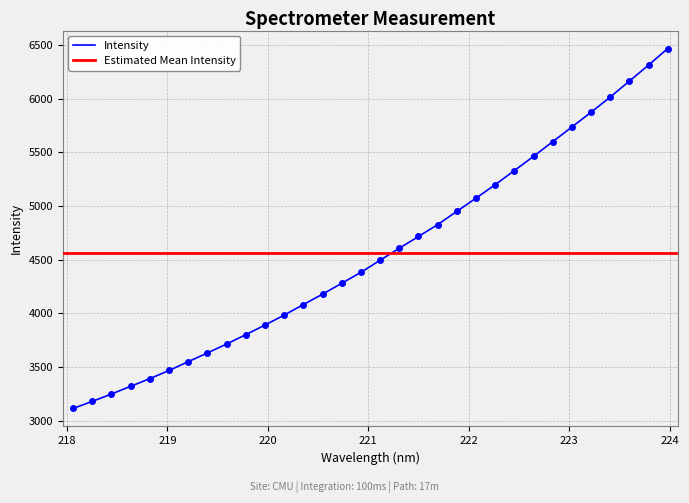

What is the sum of the values at 221.3083 and 223.7895?

10919.3